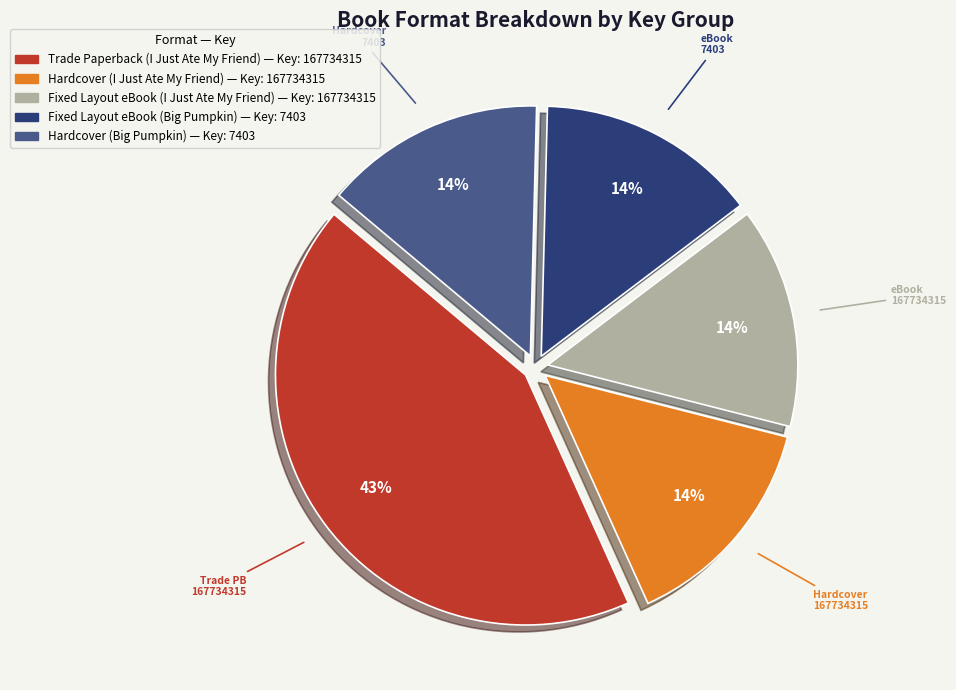

The Fixed Layout eBook (I Just Ate My Friend) — Key: 167734315 slice represents 14% of the pie. True or false?

True